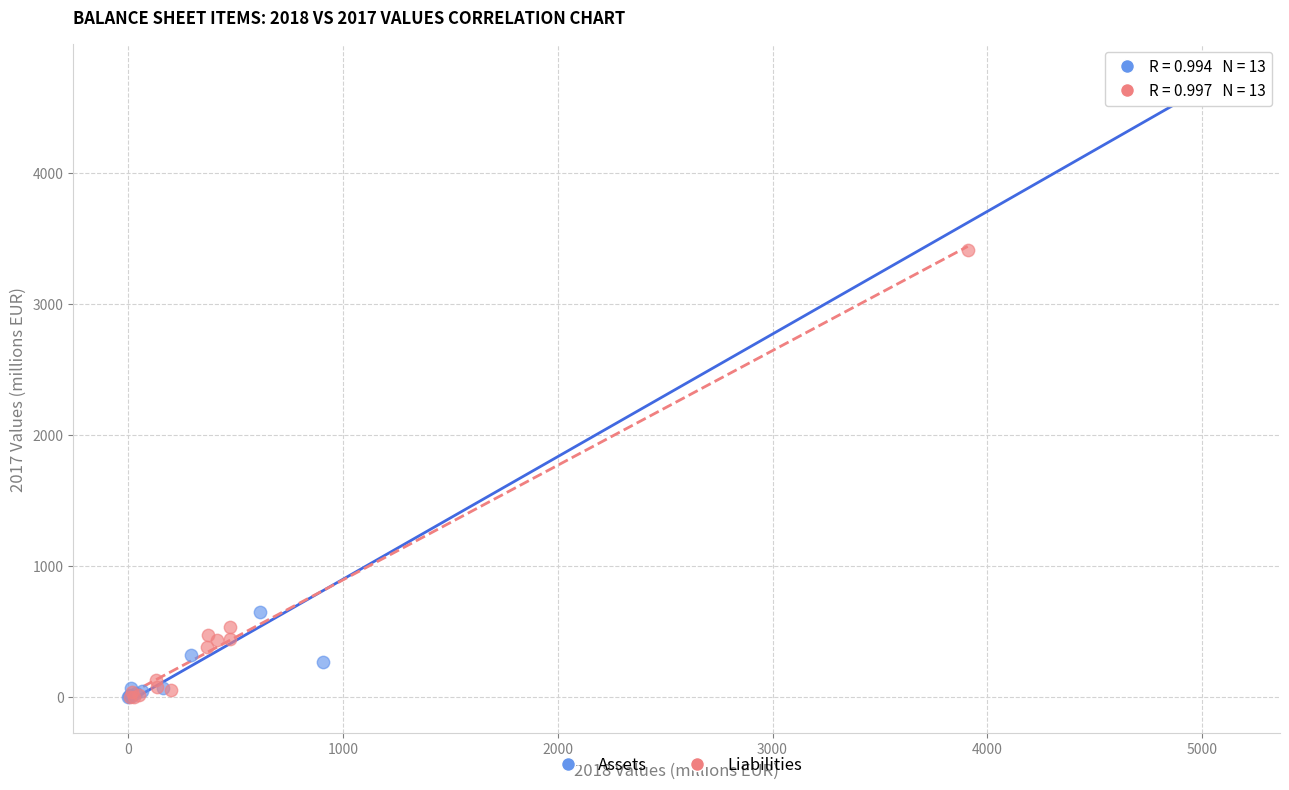

Which series has the largest Y range (max minus min)?

Assets